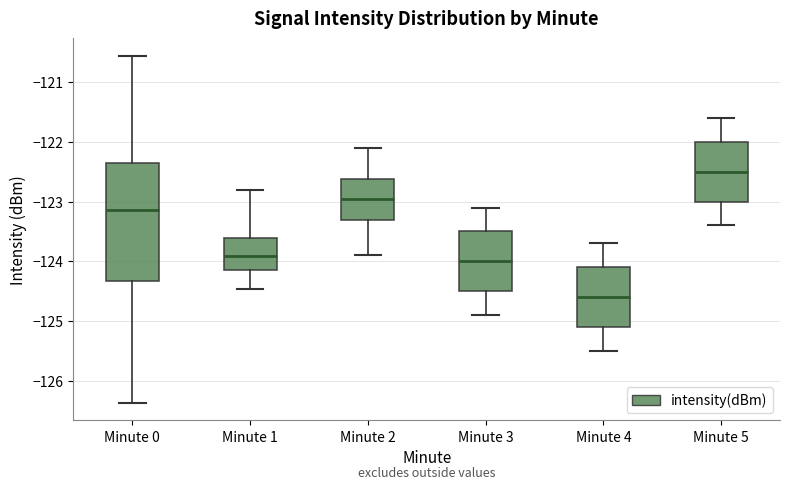

Reading left to right, transcribe this box plot: for each box, give where its median line is, the range the box spans, and where its two whiskers end, as read against the y-axis. The values are not printed on the chart, so give them approximately, as read against the axis.

Minute 0: median -123.1, box -124.3 to -122.4, whiskers -126.4 to -120.6
Minute 1: median -123.9, box -124.1 to -123.6, whiskers -124.5 to -122.8
Minute 2: median -122.9, box -123.3 to -122.6, whiskers -123.9 to -122.1
Minute 3: median -124.0, box -124.5 to -123.5, whiskers -124.9 to -123.1
Minute 4: median -124.6, box -125.1 to -124.1, whiskers -125.5 to -123.7
Minute 5: median -122.5, box -123.0 to -122.0, whiskers -123.4 to -121.6